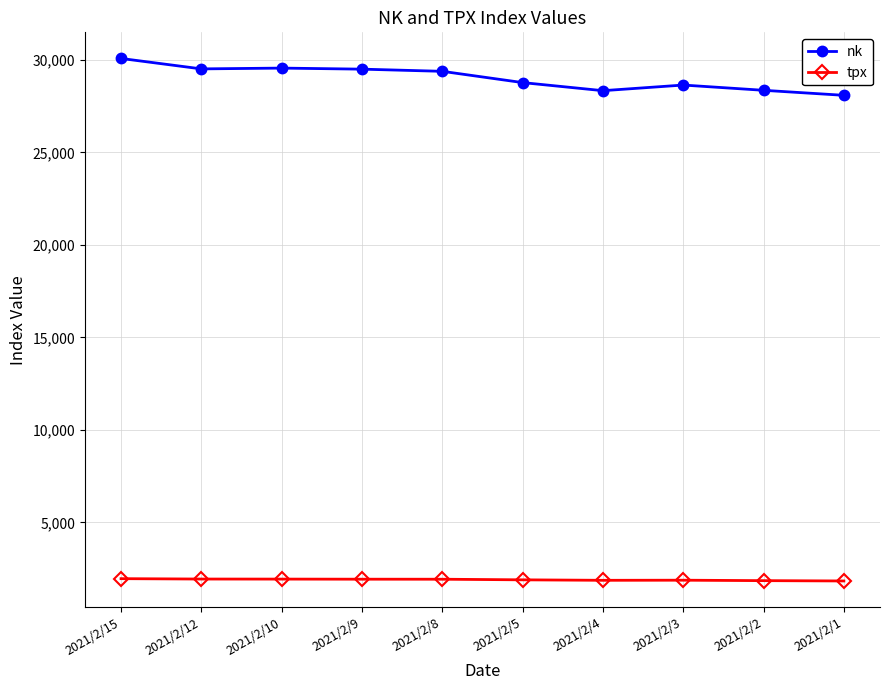

Which series has the largest range (max minus min)?

nk